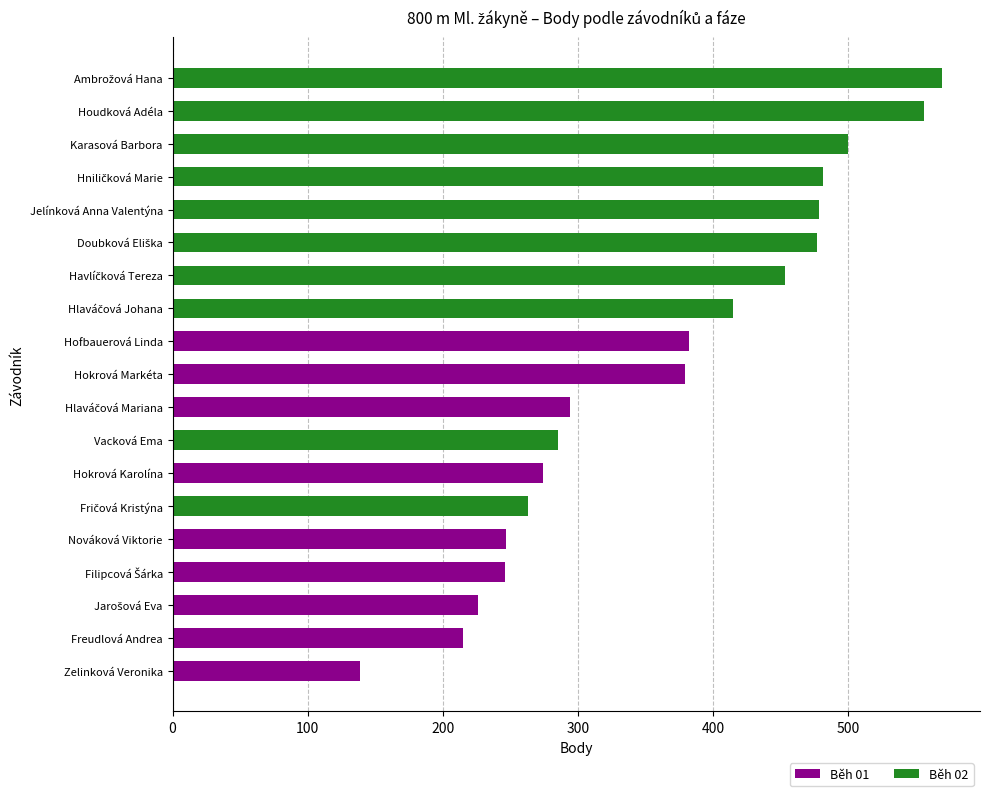

True or false: Běh 01 has a value of 274 at Hokrová Karolína.

True